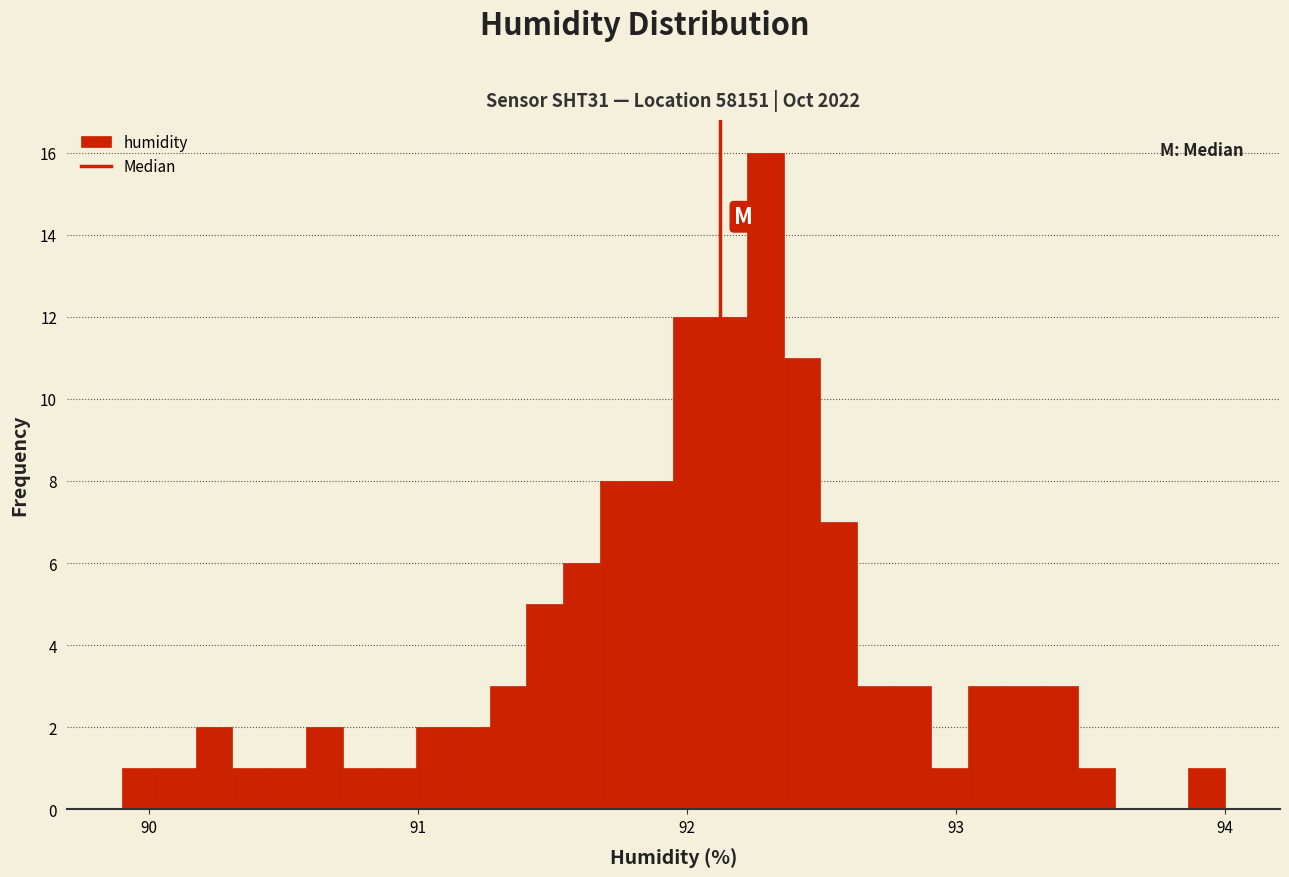

Read against the x-axis, roughly where is the centre of the tallest bar?

92.3